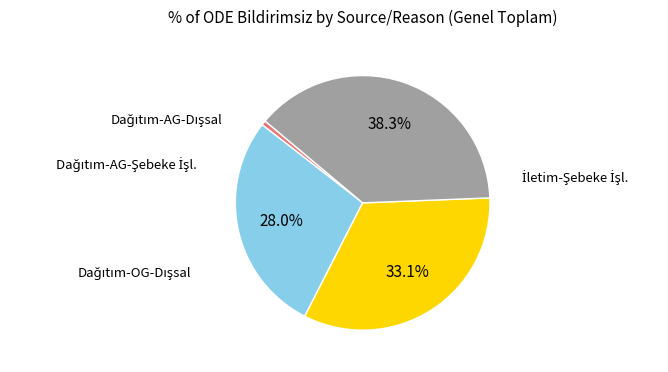

Is there any slice that represents more than half of the pie?

No